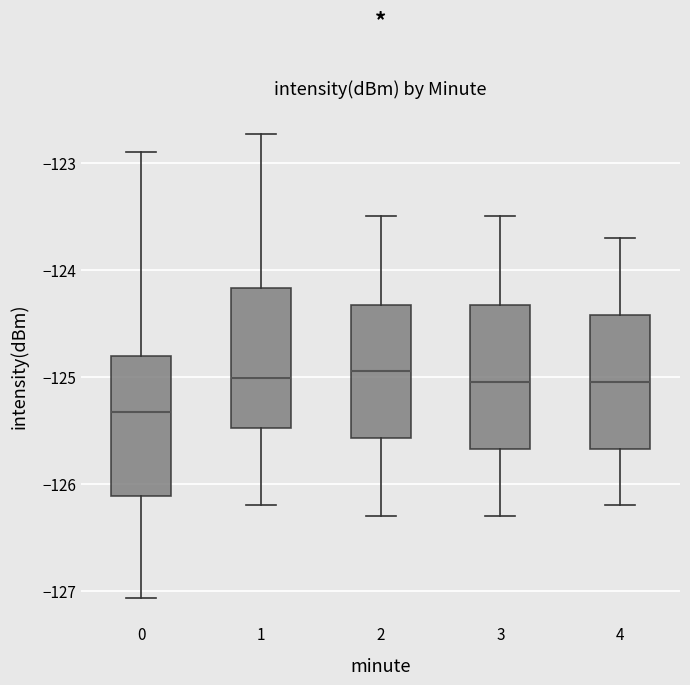

Reading left to right, transcribe this box plot: for each box, give where its median line is, the range the box spans, and where its two whiskers end, as read against the y-axis. The values are not printed on the chart, so give them approximately, as read against the axis.

0: median -125.3, box -126.1 to -124.8, whiskers -127.1 to -122.9
1: median -125.0, box -125.5 to -124.2, whiskers -126.2 to -122.7
2: median -124.9, box -125.6 to -124.3, whiskers -126.3 to -123.5
3: median -125.0, box -125.7 to -124.3, whiskers -126.3 to -123.5
4: median -125.0, box -125.7 to -124.4, whiskers -126.2 to -123.7